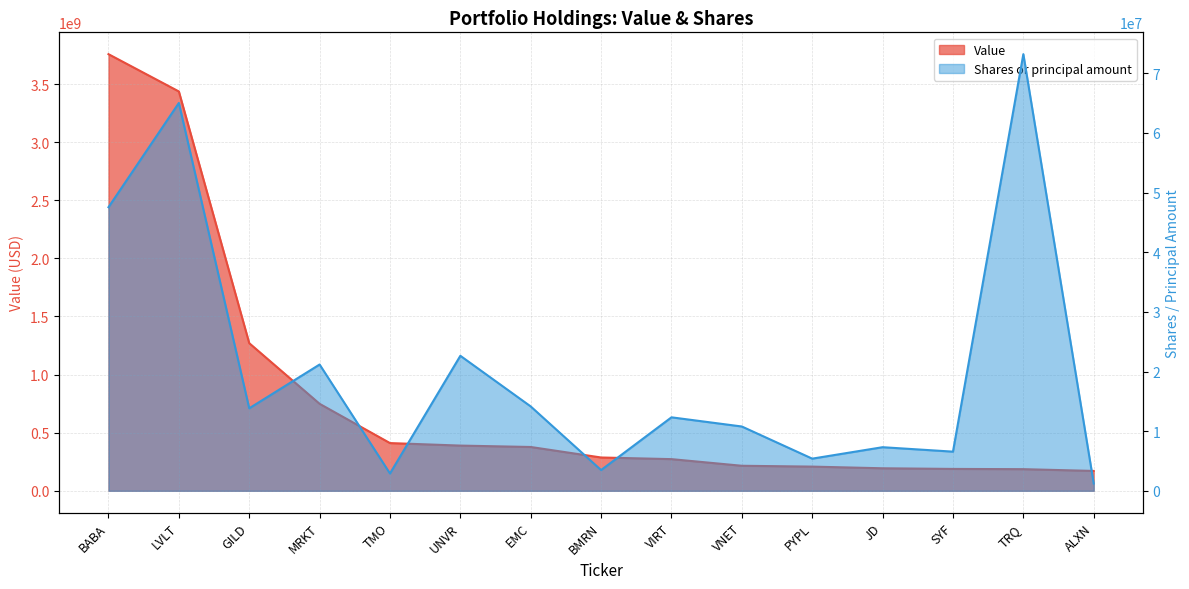

At SYF, list the series in order from smallest to largest.

Shares or principal amount, Value